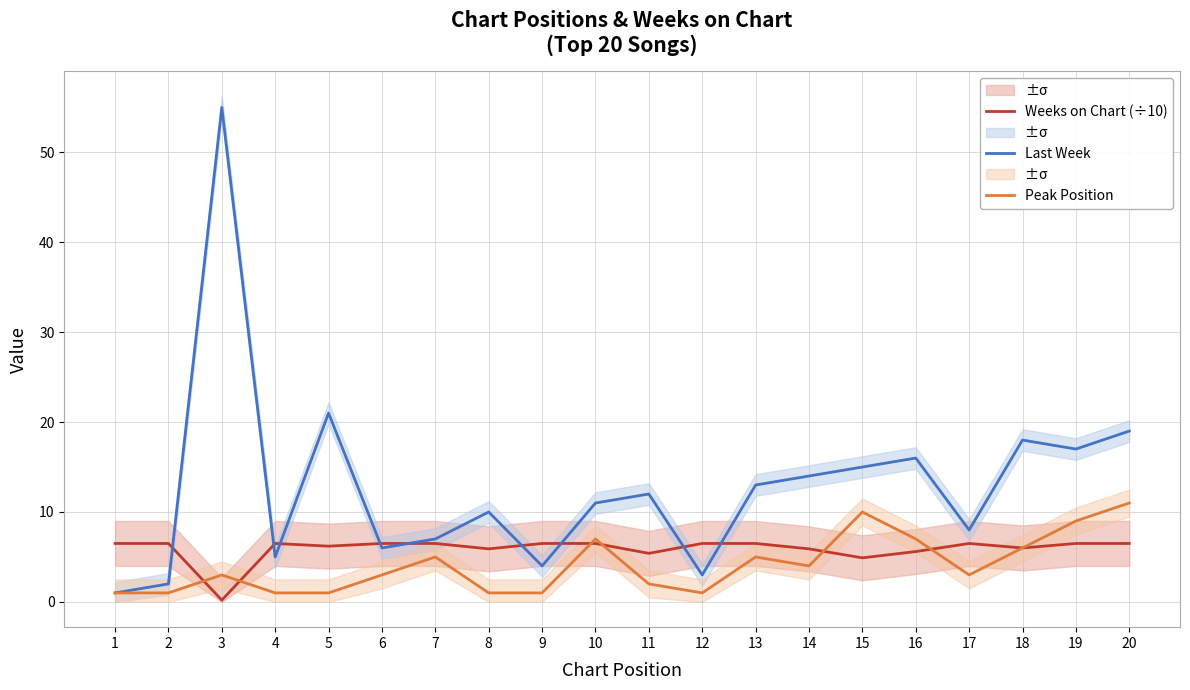

The Peak Position series shows 1.7 at 1. True or false?

False